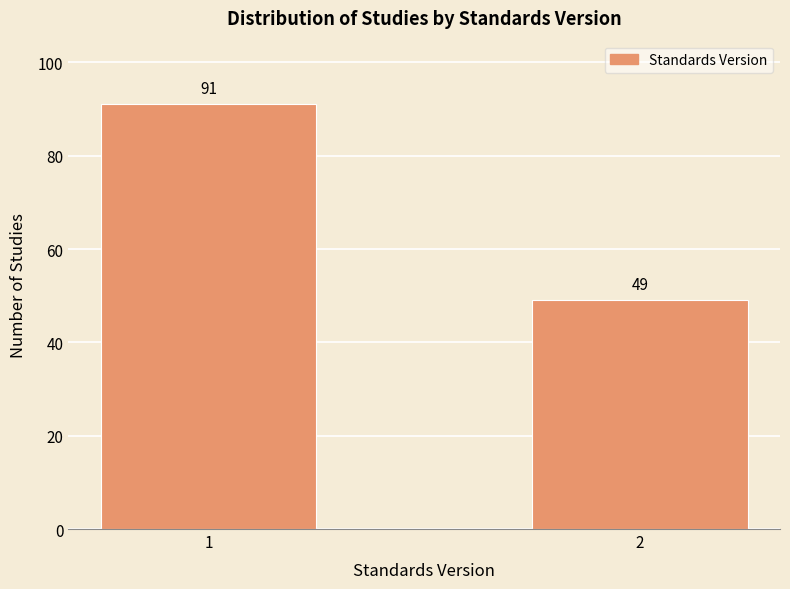

Reading left to right, transcribe all the data shown in this chart.

1=91	2=49